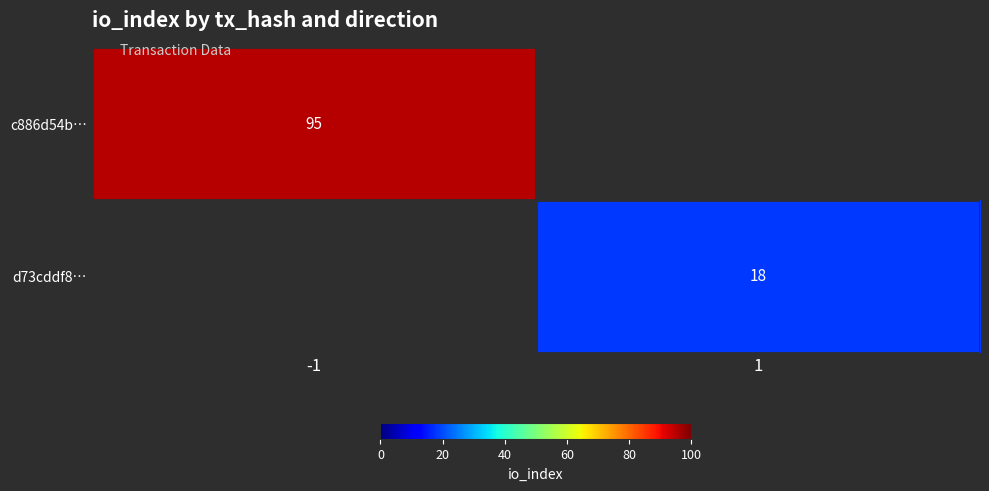

The c886d54b… series shows 30 at -1. True or false?

False